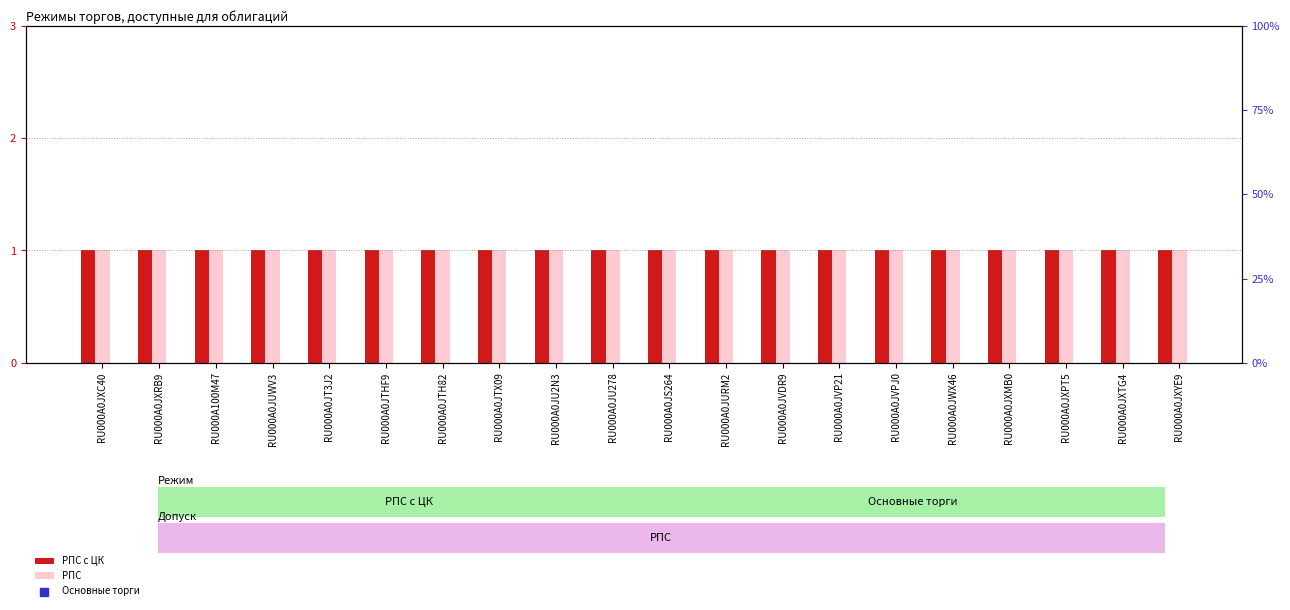

Which series contains the lowest Y value?

РПС с ЦК